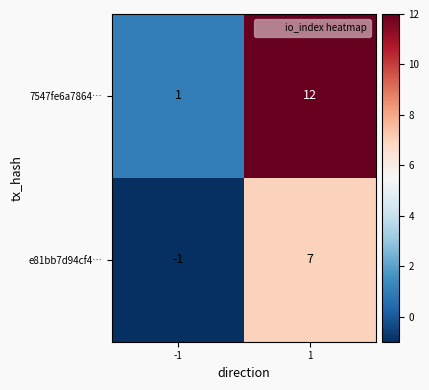

What is the sum of all e81bb7d94cf4… values?

6